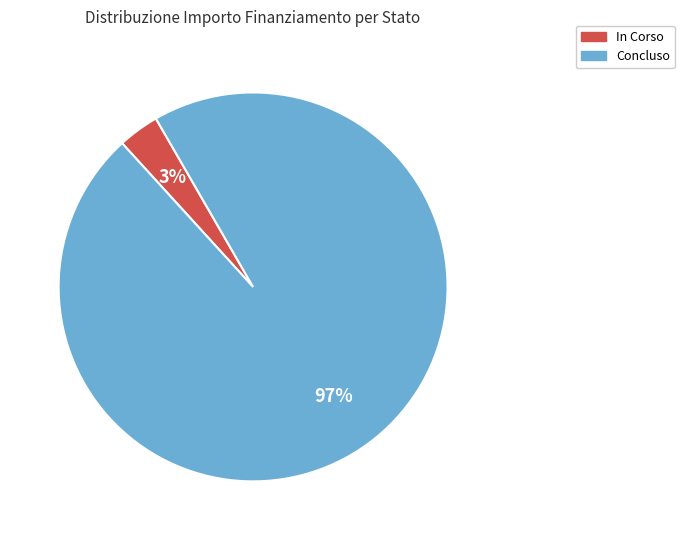

To the nearest percent, what is the combined percentage of Concluso and In Corso?

100%